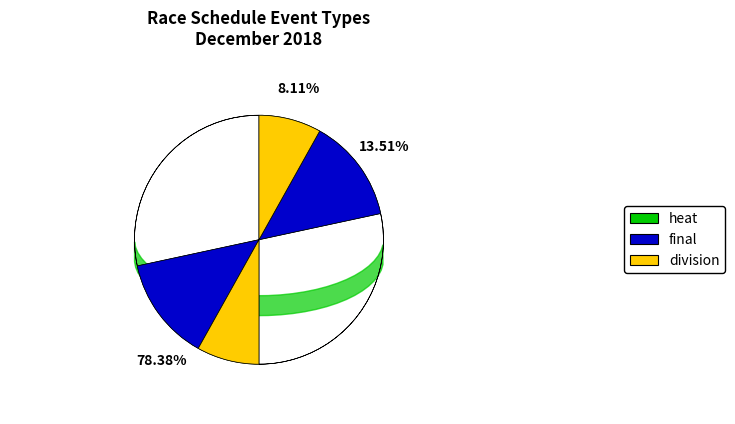

What percentage is the final slice, to the nearest percent?

14%